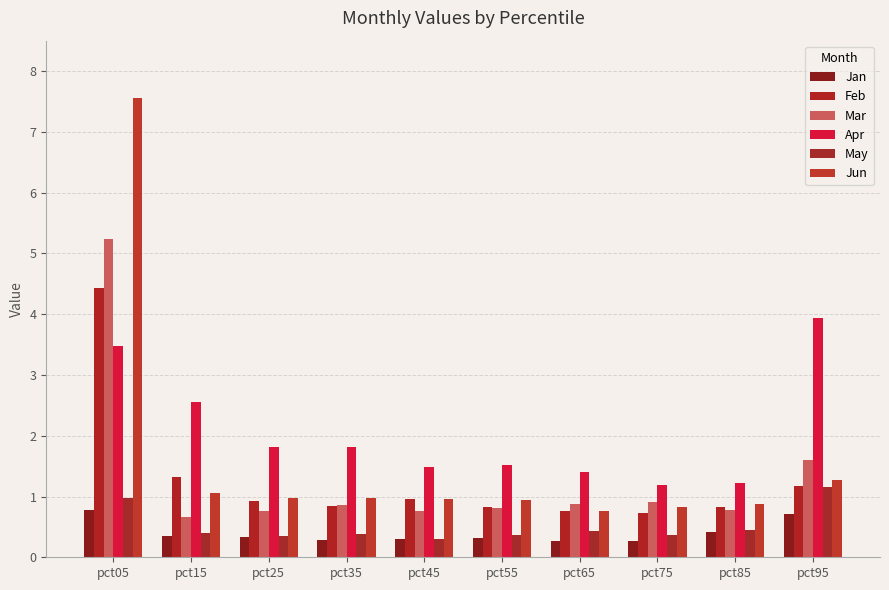

How many bars are there in total?

60